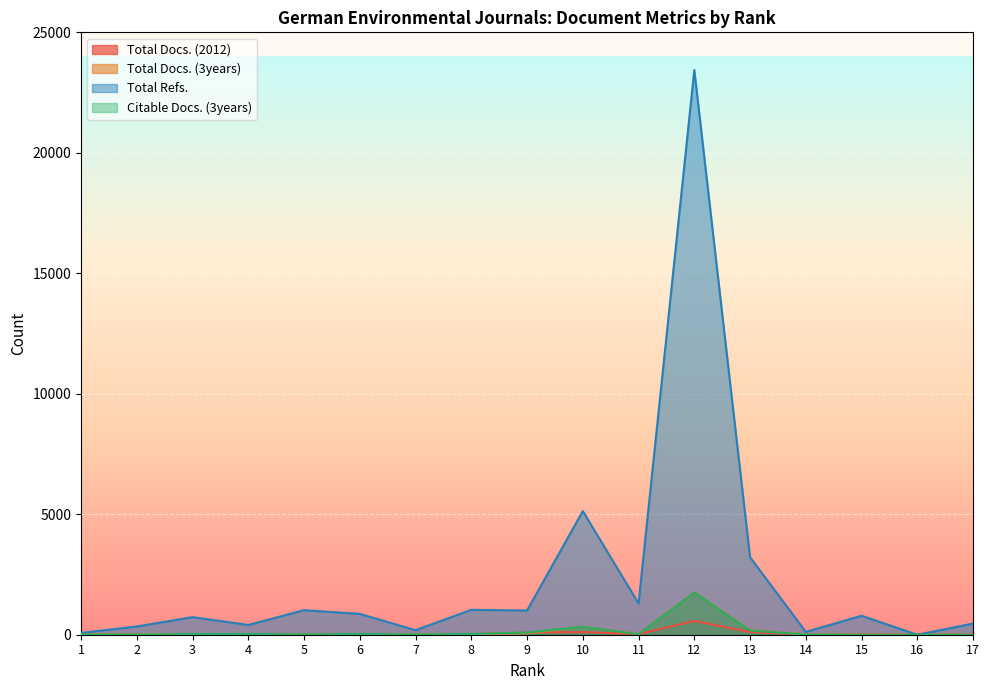

What are all the series names shown in the legend?

Total Docs. (2012), Total Docs. (3years), Total Refs., Citable Docs. (3years)